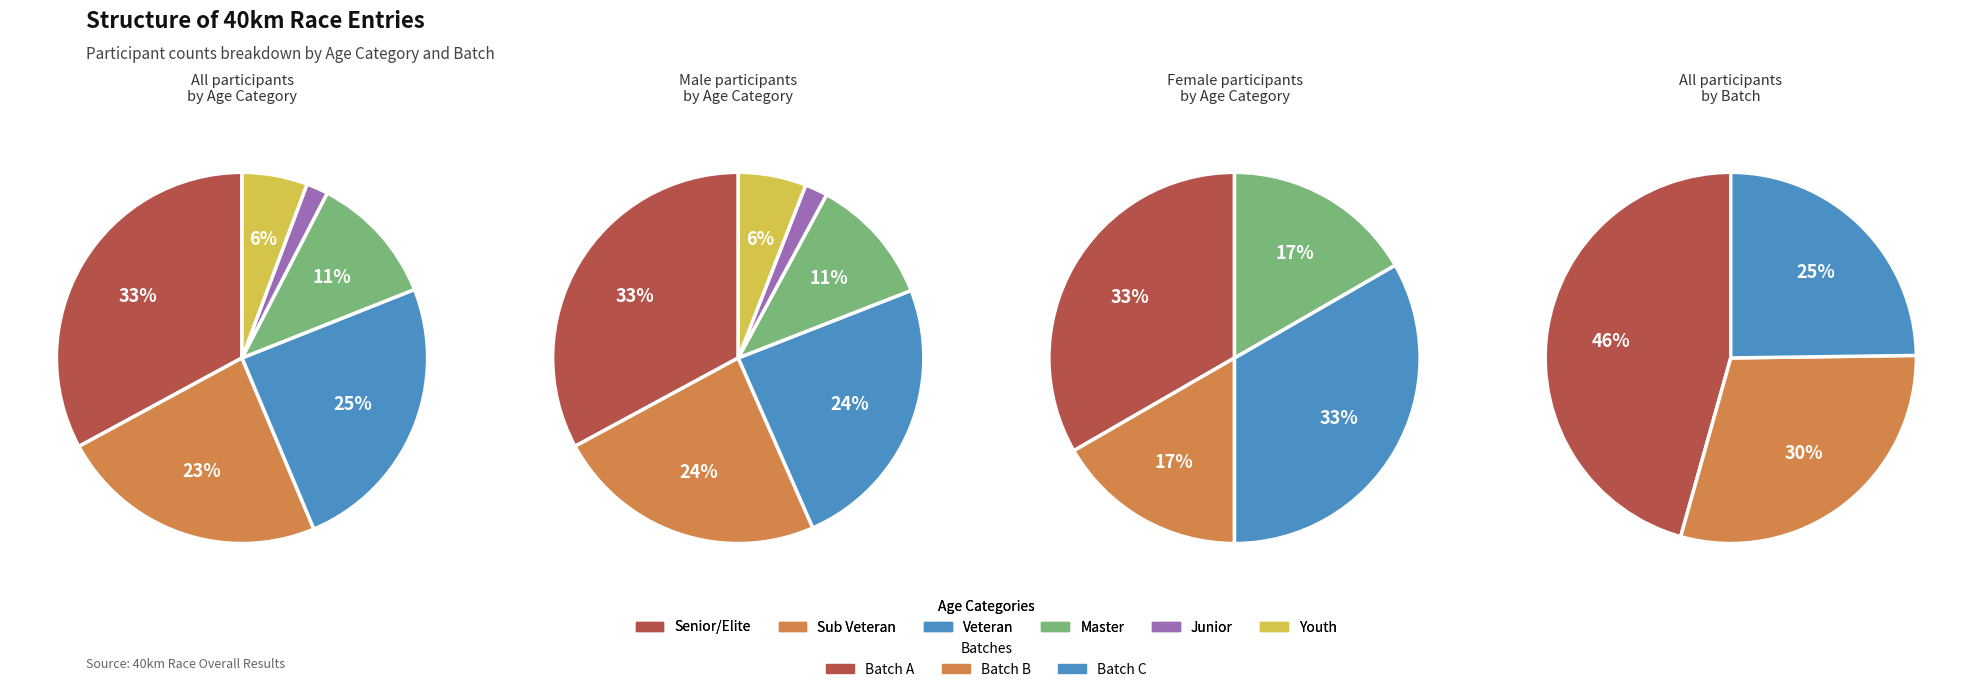

What is the change in value from Senior/Elite to Youth?

-43